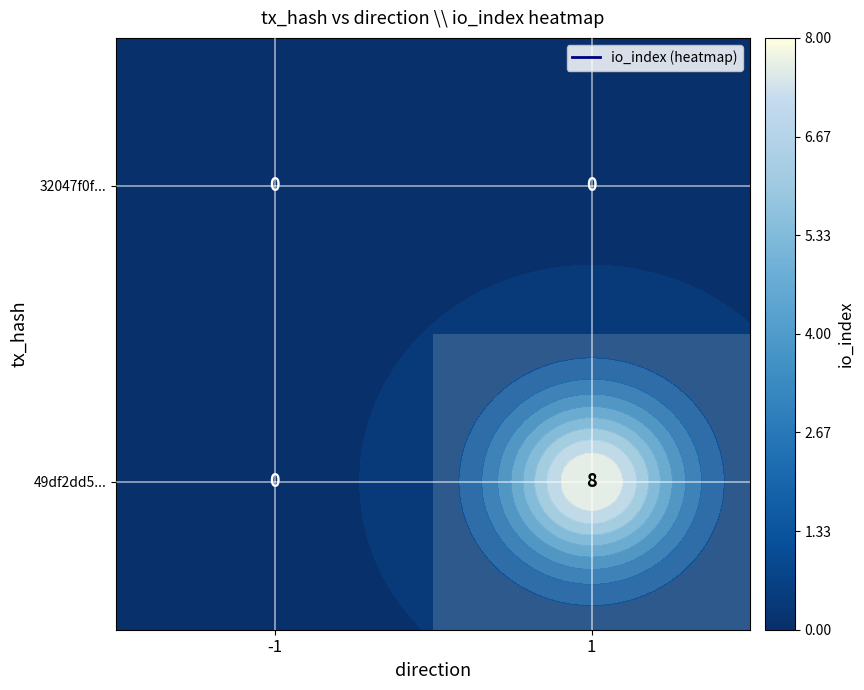

At which category is the sum across all series the highest?

1